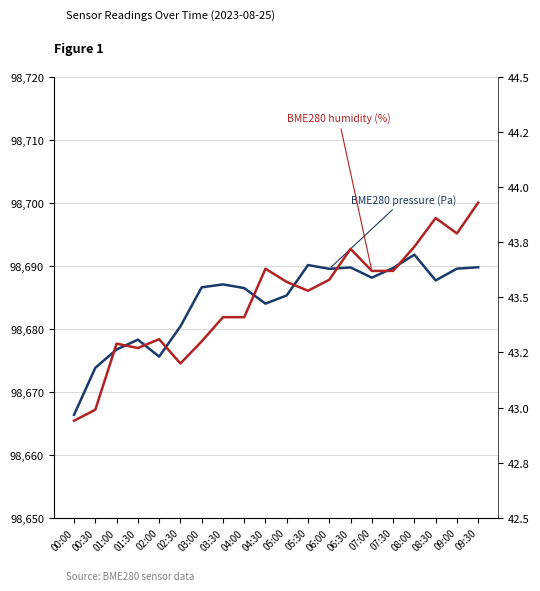

What is the average value of the BME280 humidity (%) series?

43.5